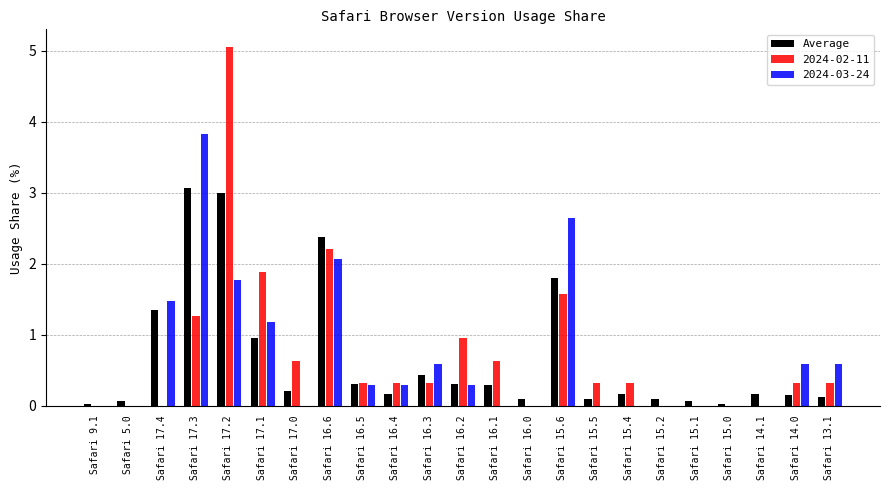

What is the total value across all series at Safari 15.4?

0.5